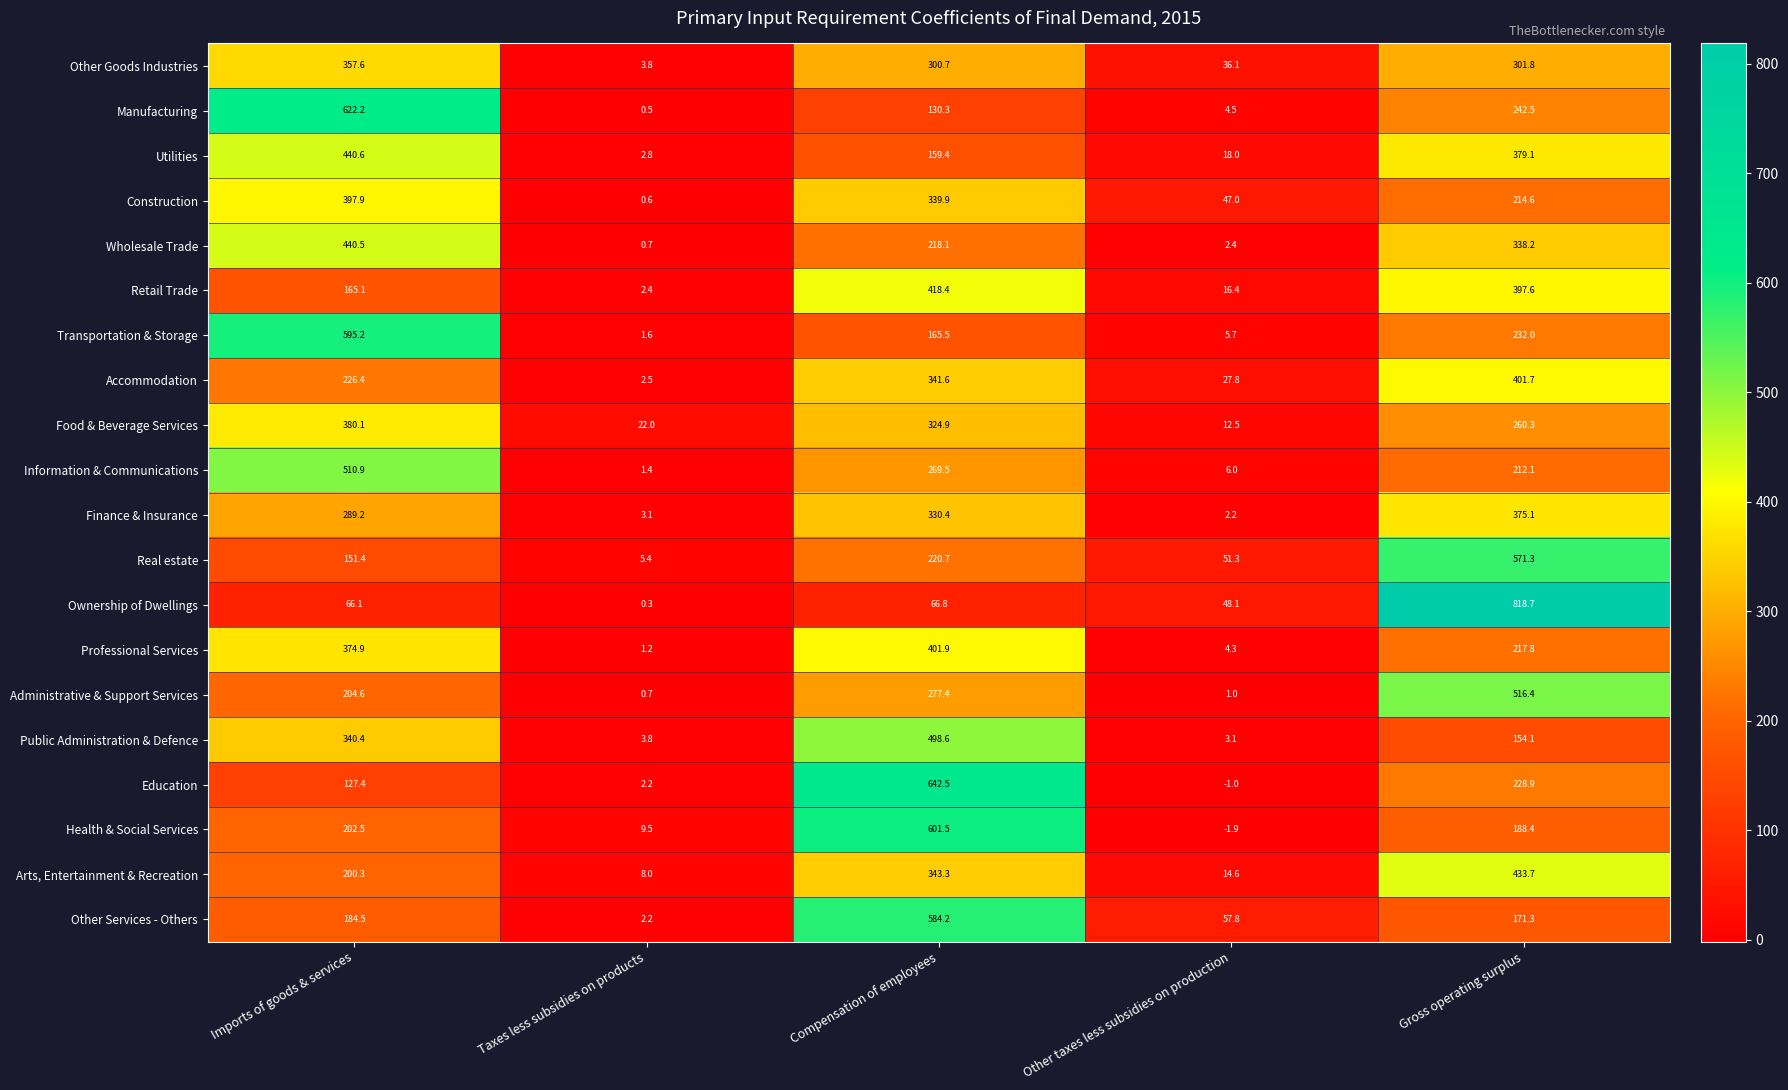

Between Compensation of employees and Other taxes less subsidies on production, which series saw the biggest shift?

Education